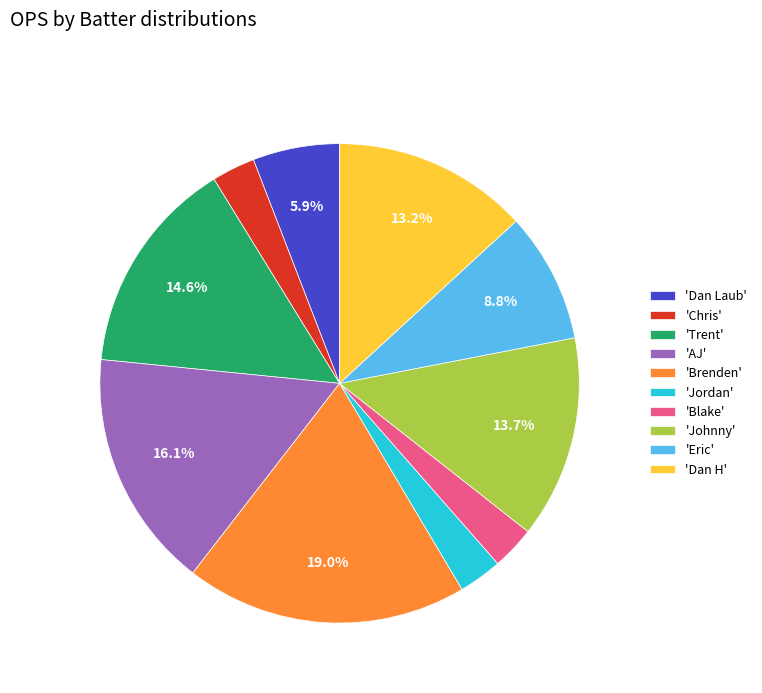

What percentage is NOT represented by 'Eric'?

91.2%